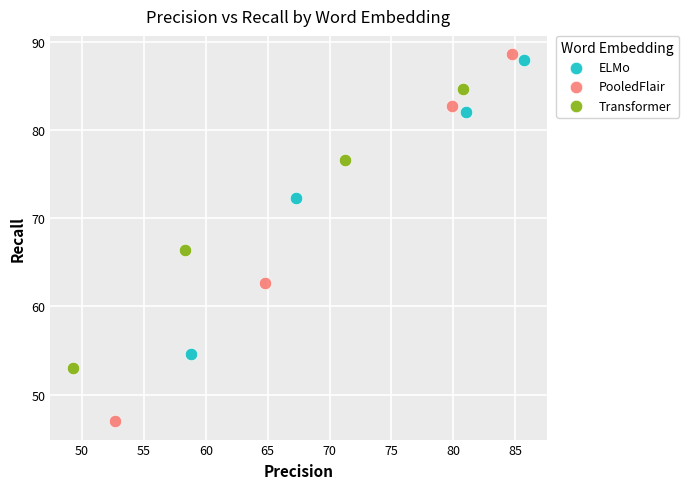

Which series reaches the minimum Y coordinate?

PooledFlair